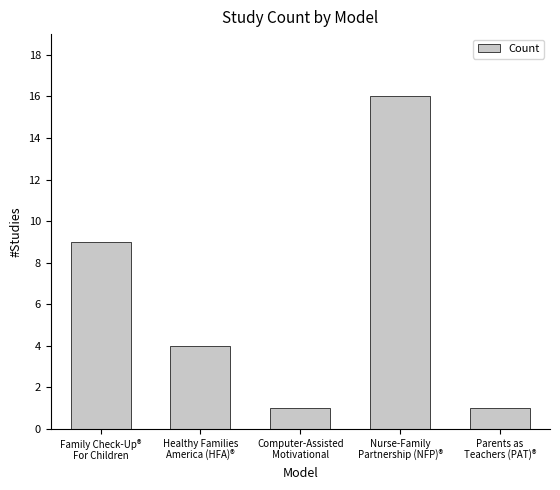

What is the average value?

6